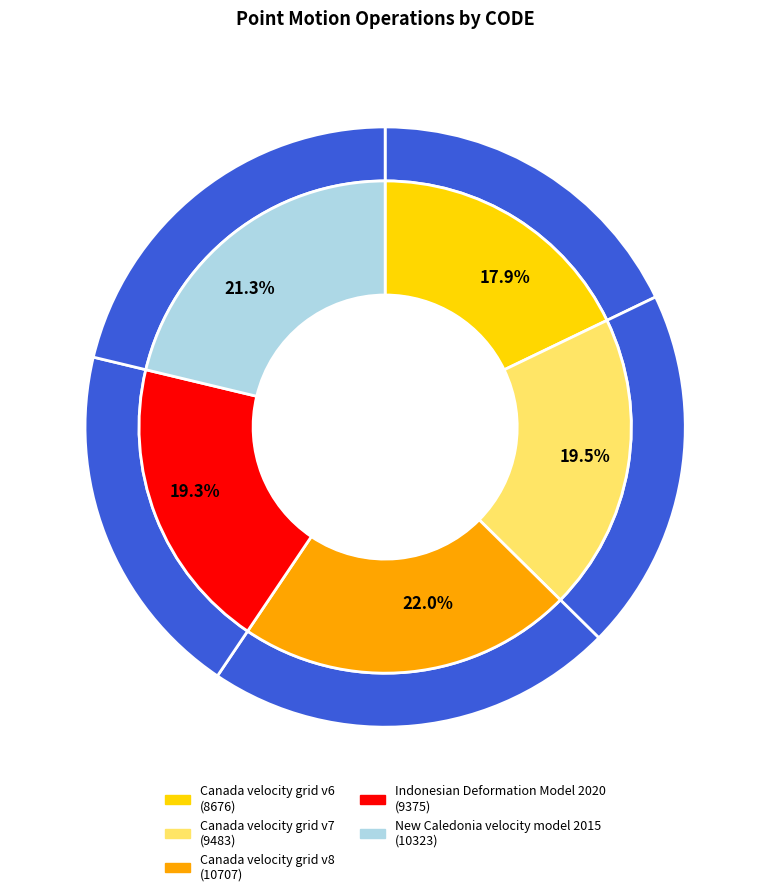

To the nearest percent, what percentage of the pie is Canada velocity grid v8?

22%